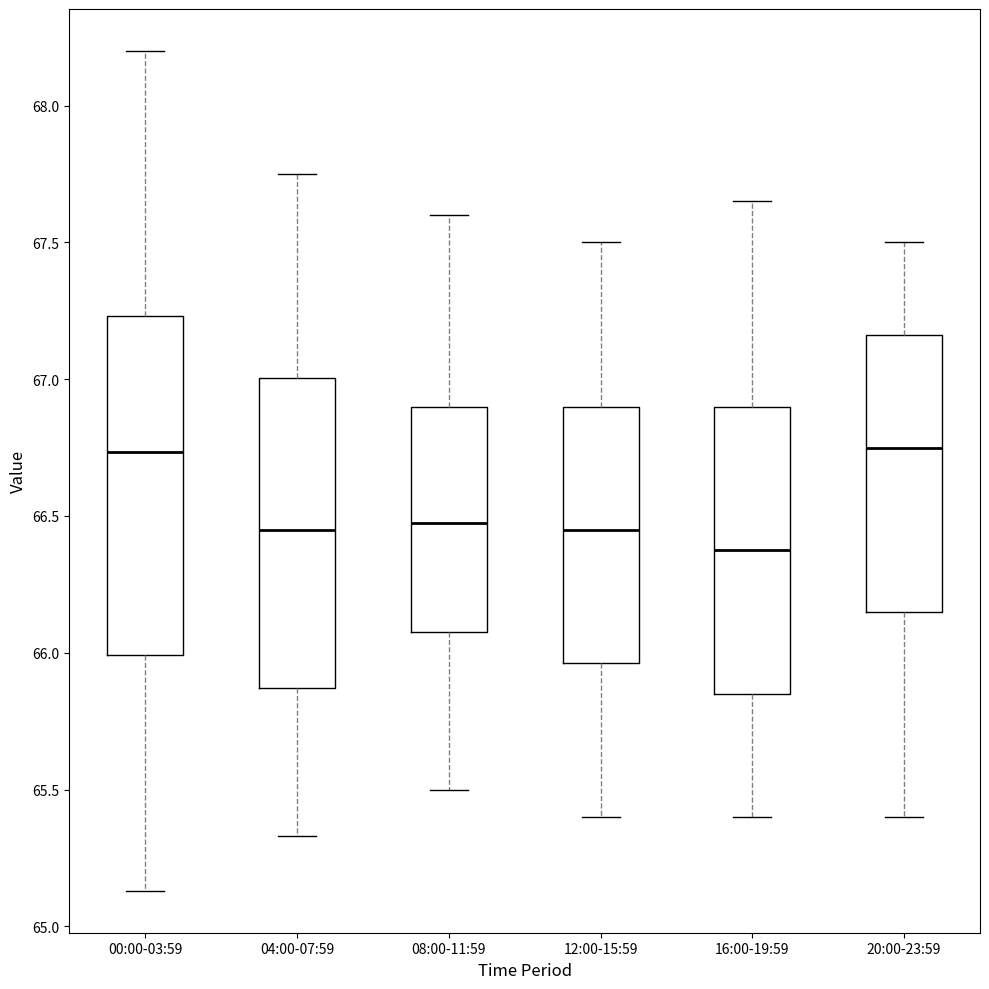

Reading left to right, transcribe this box plot: for each box, give where its median line is, the range the box spans, and where its two whiskers end, as read against the y-axis. The values are not printed on the chart, so give them approximately, as read against the axis.

00:00-03:59: median 66.75, box 66.00 to 67.25, whiskers 65.15 to 68.20
04:00-07:59: median 66.45, box 65.85 to 67.00, whiskers 65.35 to 67.75
08:00-11:59: median 66.50, box 66.10 to 66.90, whiskers 65.50 to 67.60
12:00-15:59: median 66.45, box 65.95 to 66.90, whiskers 65.40 to 67.50
16:00-19:59: median 66.40, box 65.85 to 66.90, whiskers 65.40 to 67.65
20:00-23:59: median 66.75, box 66.15 to 67.15, whiskers 65.40 to 67.50